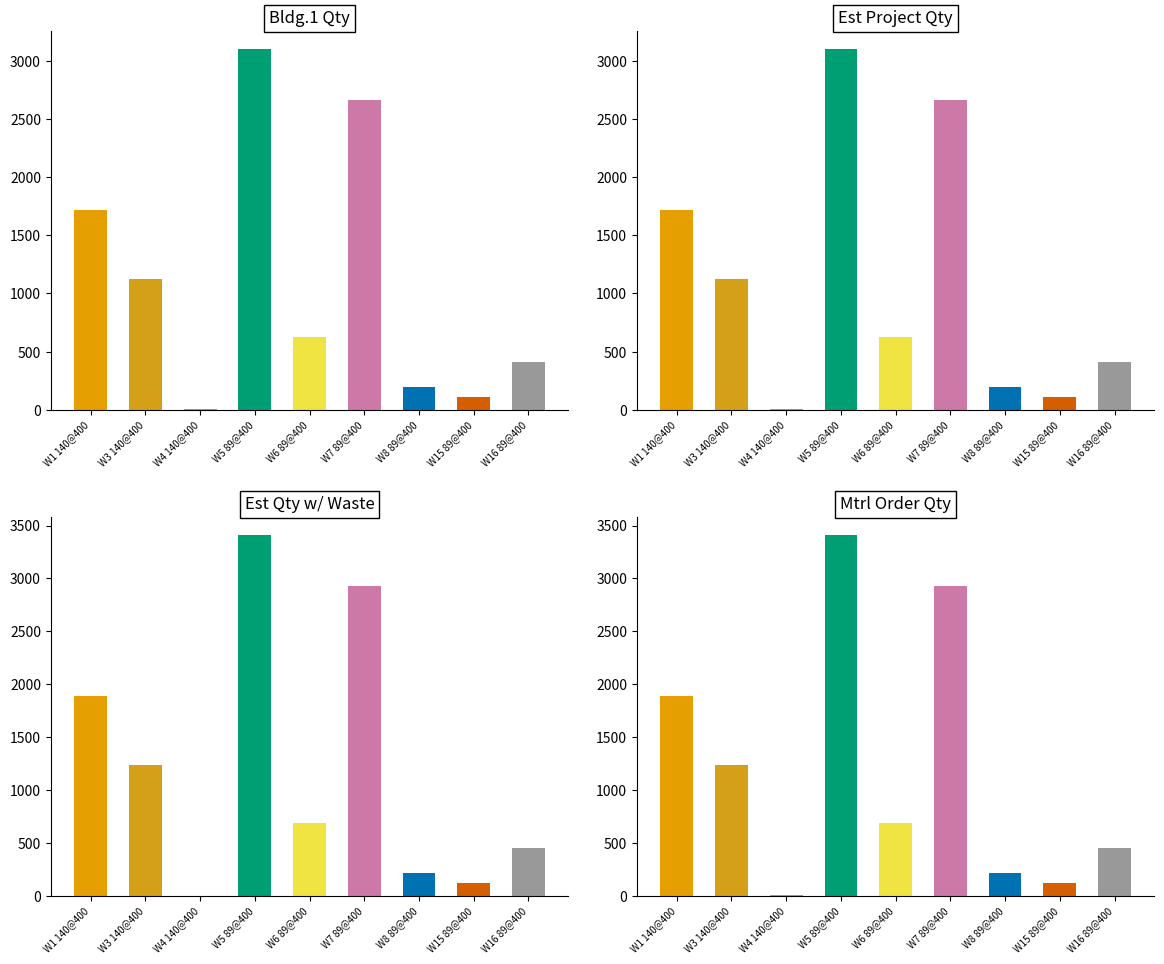

Are the bars grouped side by side (vs. stacked)?

Yes